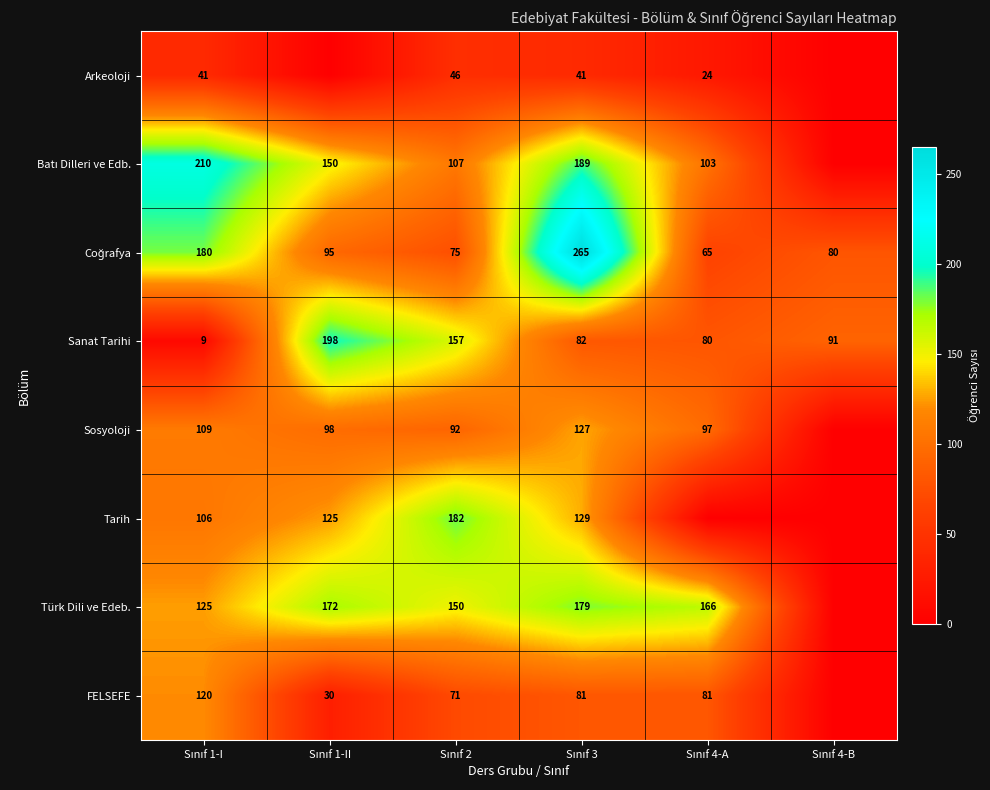

How many categories are shown in the chart?

6